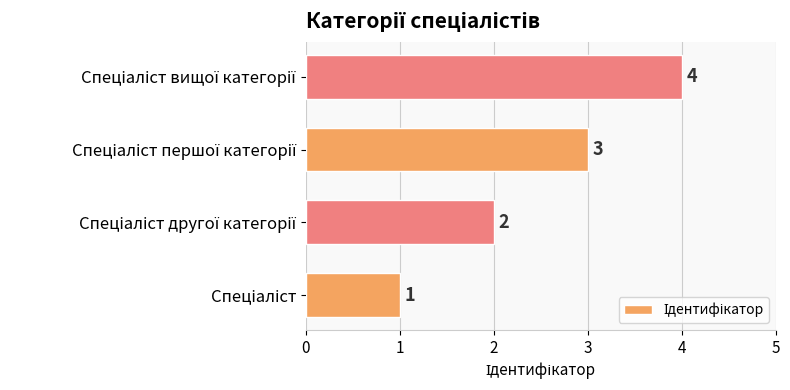

What is the difference between the maximum and minimum values?

3